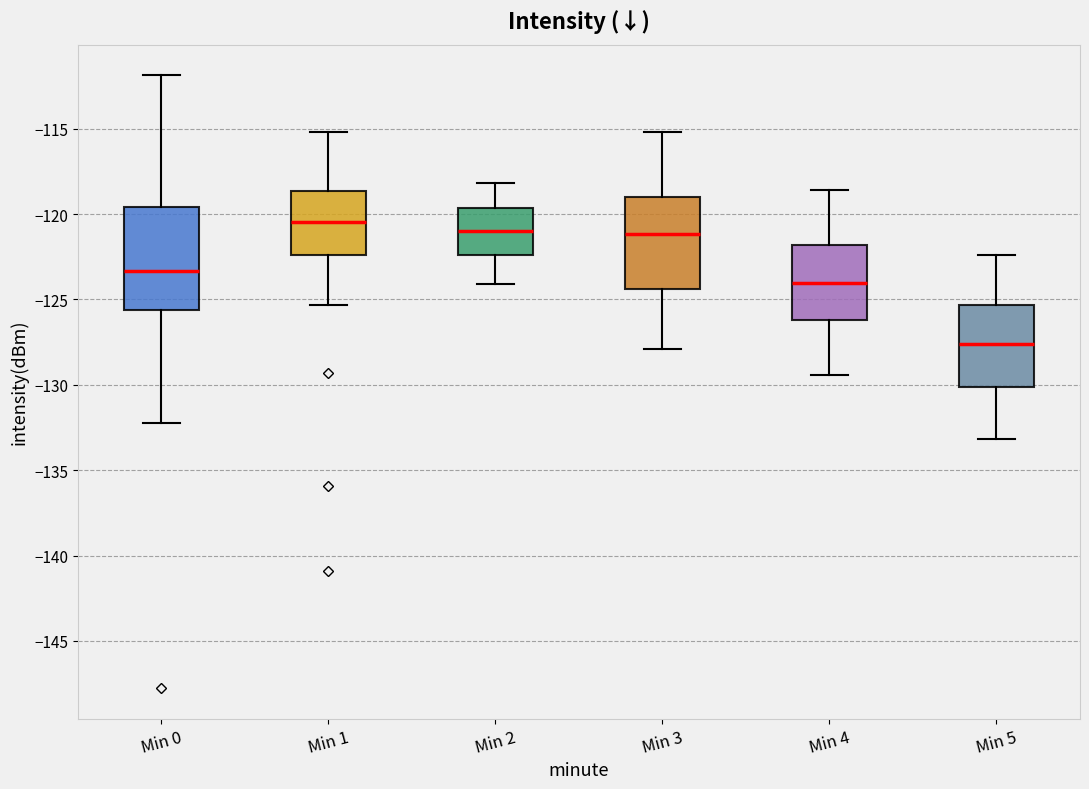

Comparing the boxes themselves (not the whiskers), which one is the tallest?

Min 0